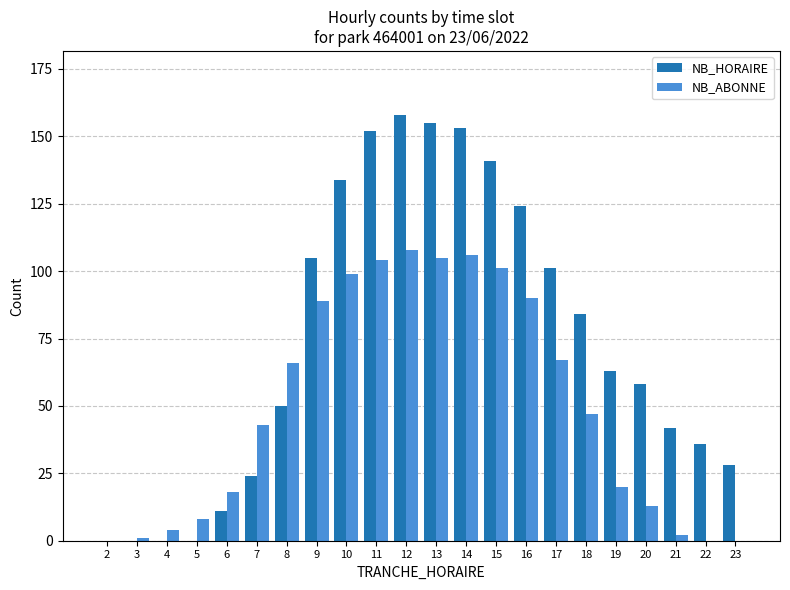

What is the highest value of the NB_HORAIRE series?

158